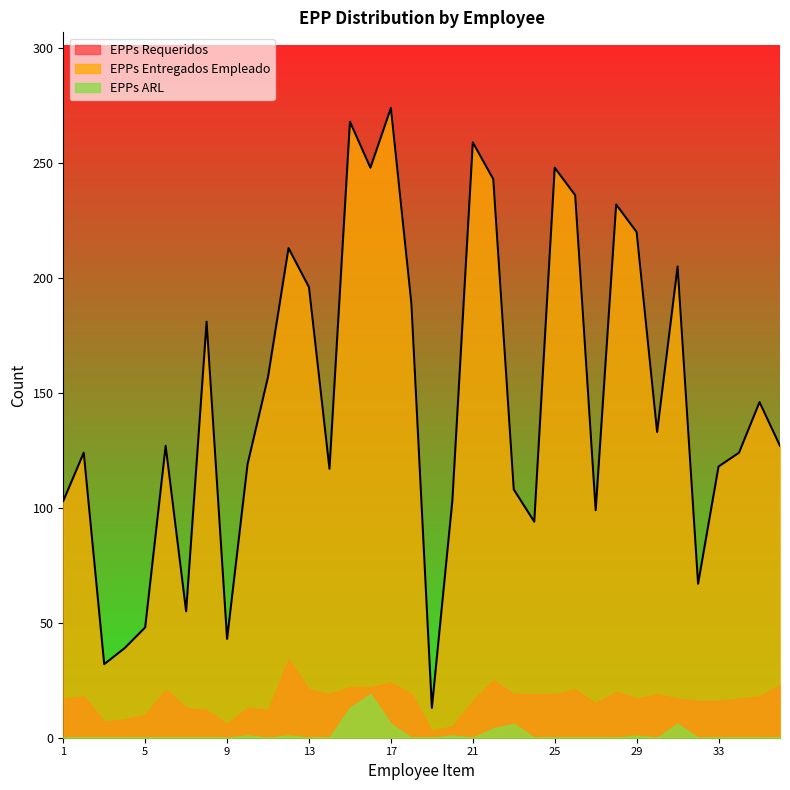

At 26, list the series in order from smallest to largest.

EPPs ARL, EPPs Requeridos, EPPs Entregados Empleado